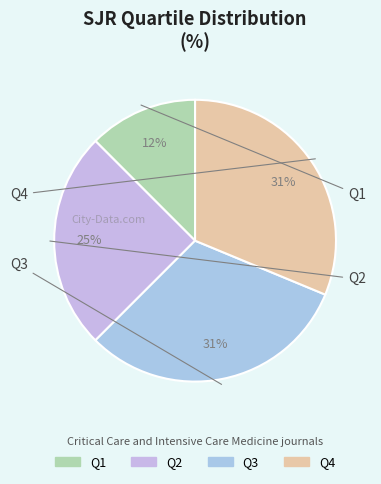

Which slice is the smallest?

Q1